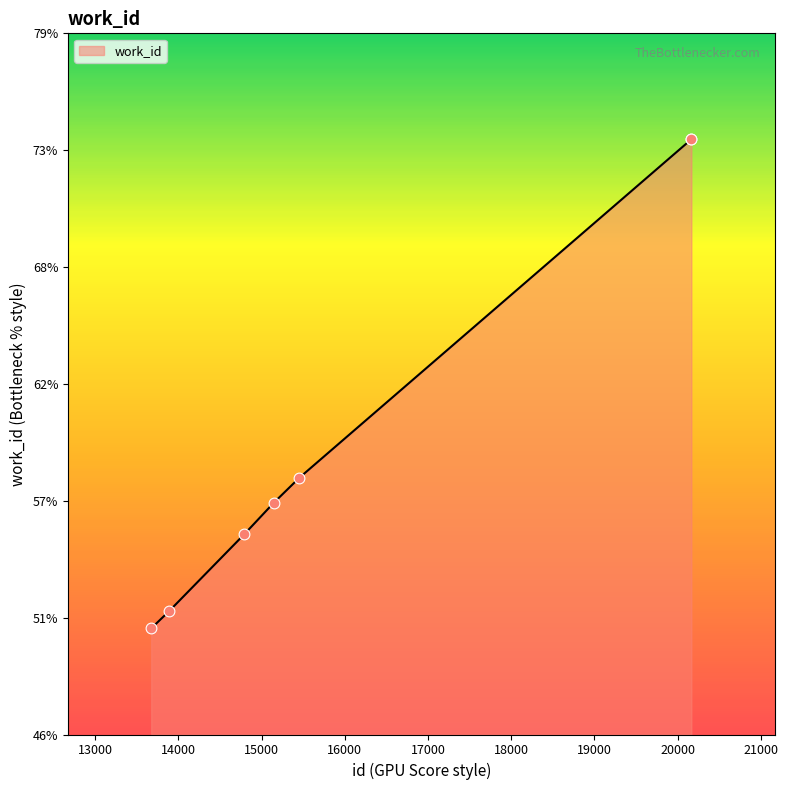

Does the chart have visible grid lines?

No